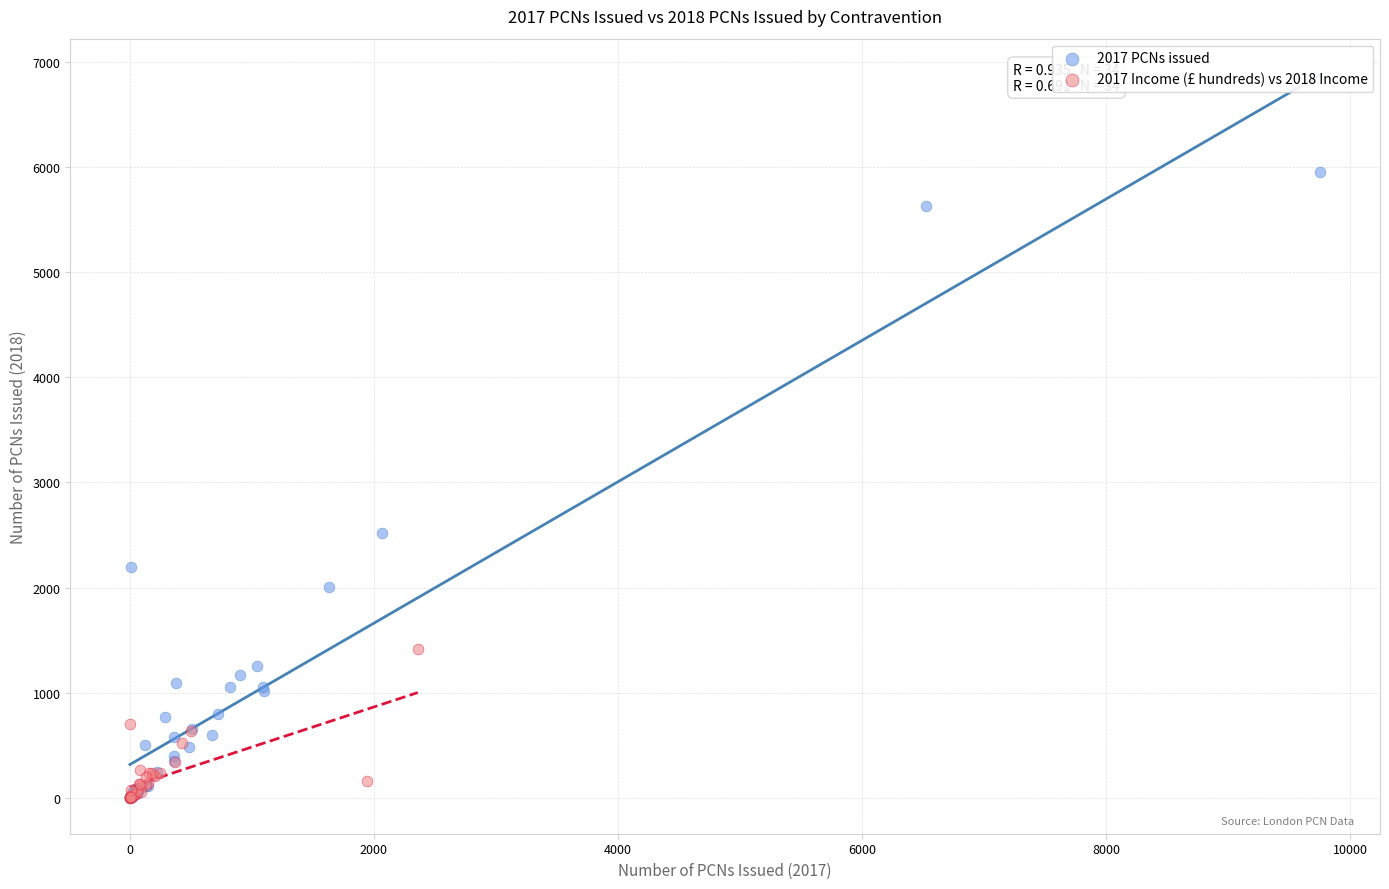

Which series contains the highest Y value?

2017 PCNs issued